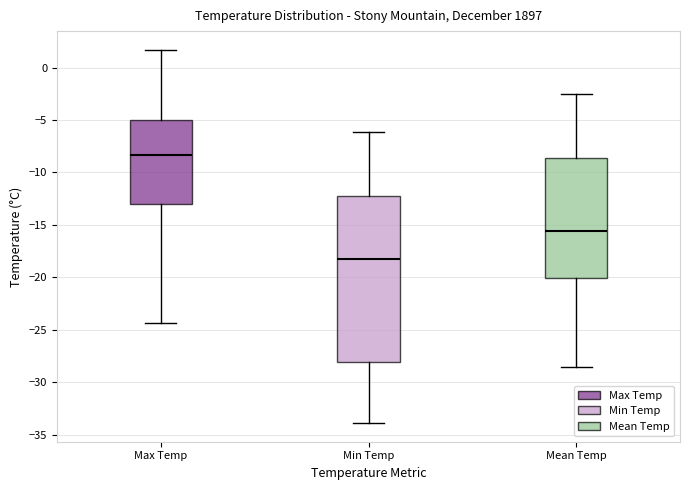

Reading left to right, read every box against the y-axis: the position of its median line, the range the box covers, and the ends of its whiskers. The values are not printed on the chart, so give them approximately, as read against the axis.

Max Temp: median -8.5, box -13.0 to -5.0, whiskers -24.5 to 1.5
Min Temp: median -18.5, box -28.0 to -12.0, whiskers -34.0 to -6.0
Mean Temp: median -15.5, box -20.0 to -8.5, whiskers -28.5 to -2.5